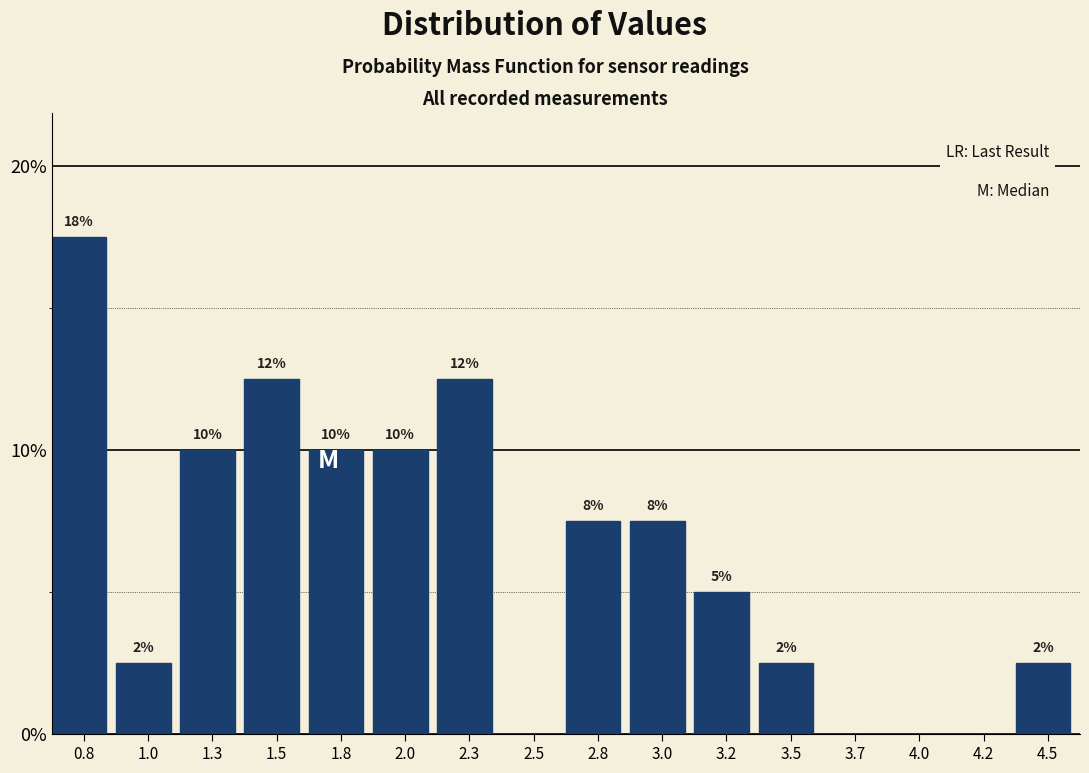

Are the bars horizontal?

No